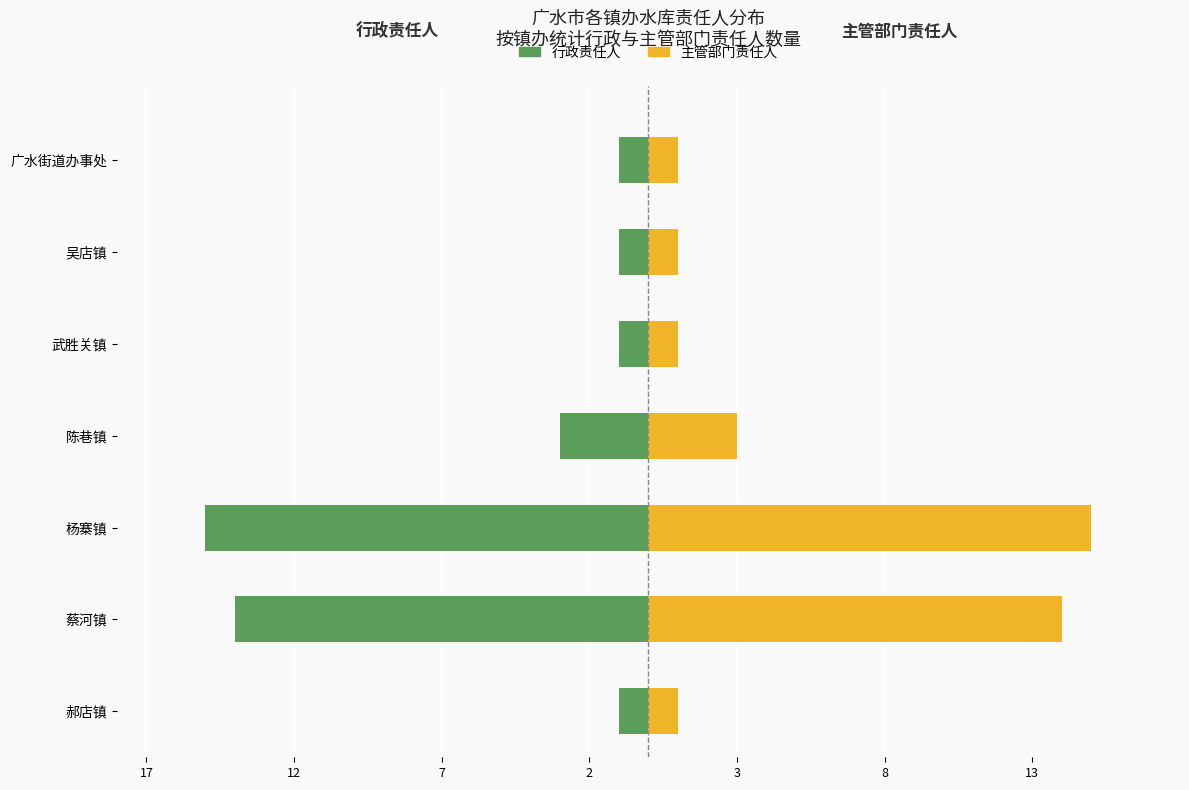

How many values in the 行政责任人 series are below -1?

3